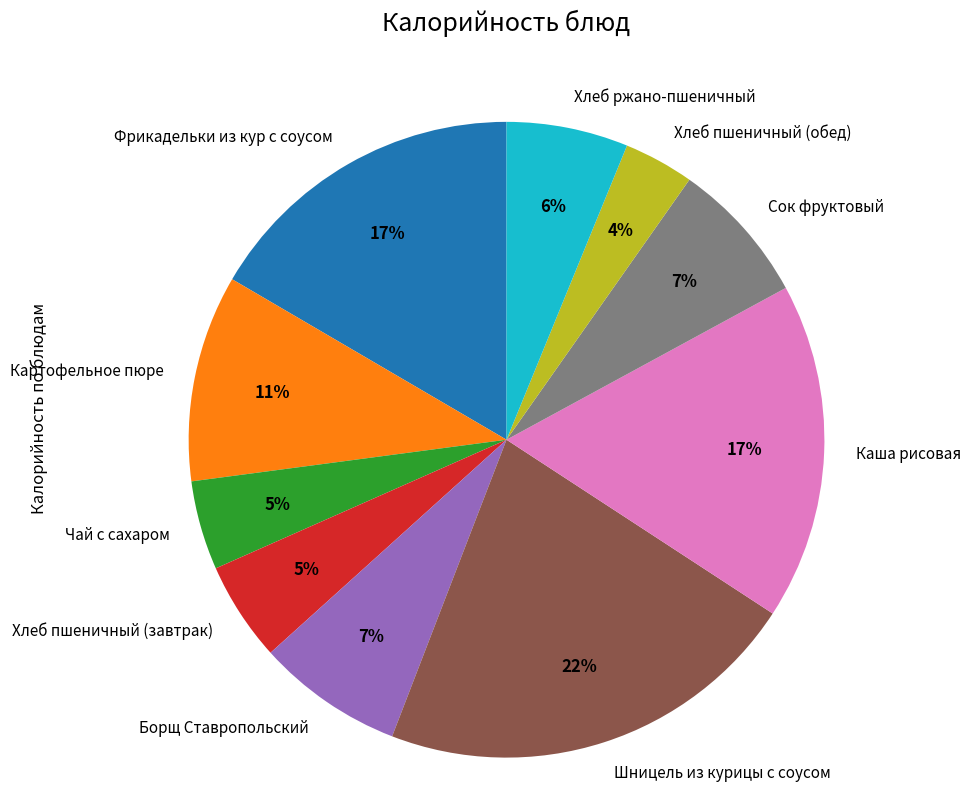

True or false: Шницель из курицы с соусом accounts for 22% of the total.

True